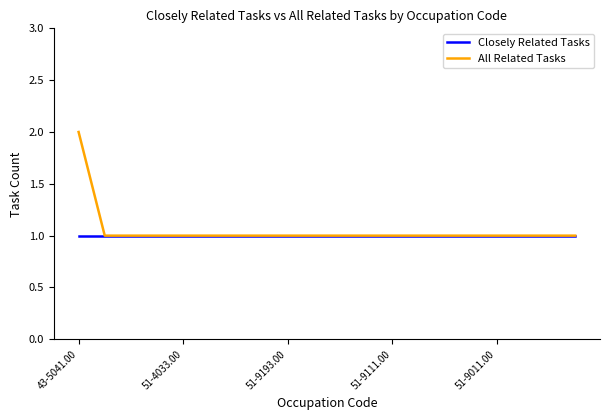

List the series in order of their peak value, lowest first.

Closely Related Tasks, All Related Tasks